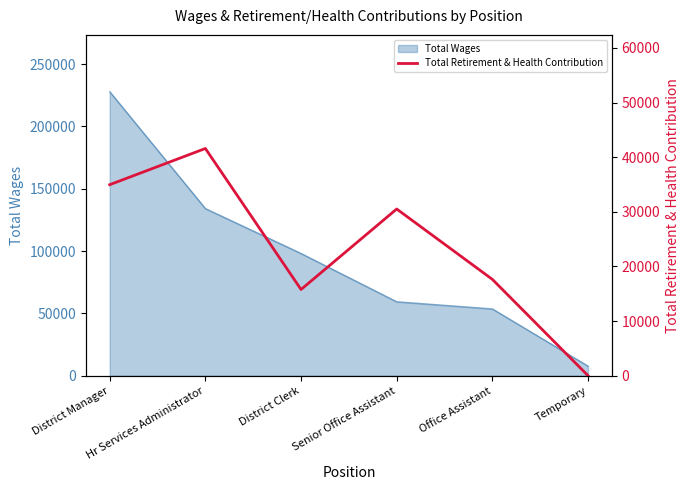

What is the maximum value for Total Wages?

227870